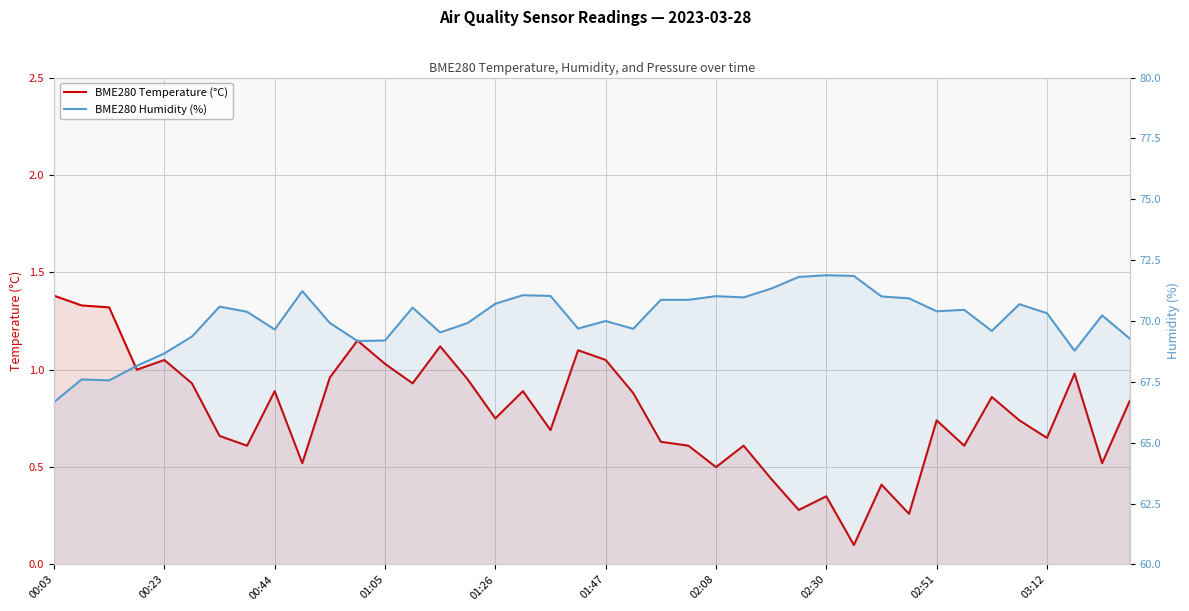

What position from the left is 03:12?

37